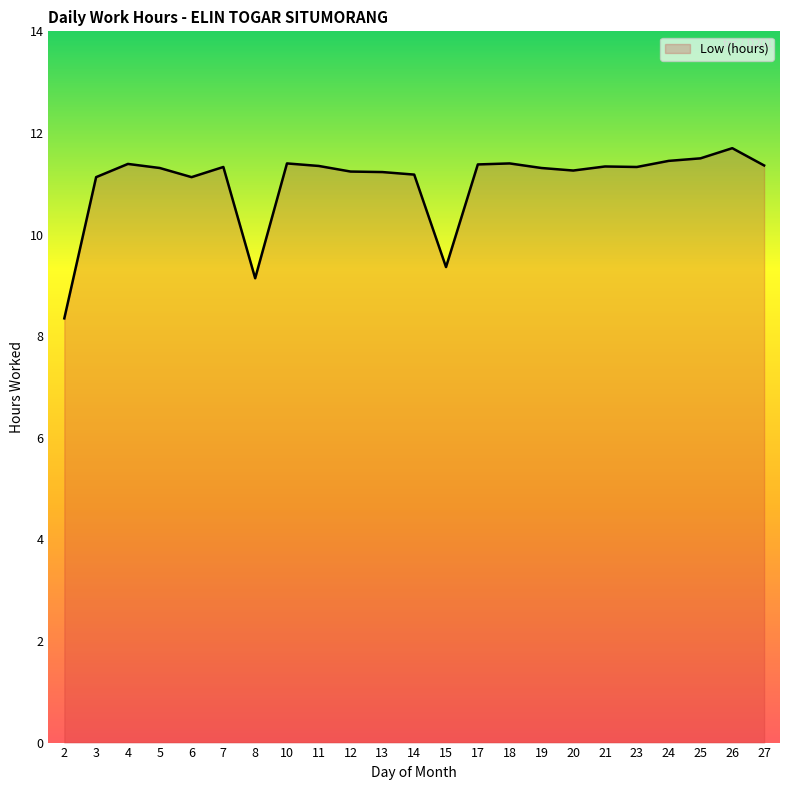

True or false: the data shows 6.1 at 19.

False